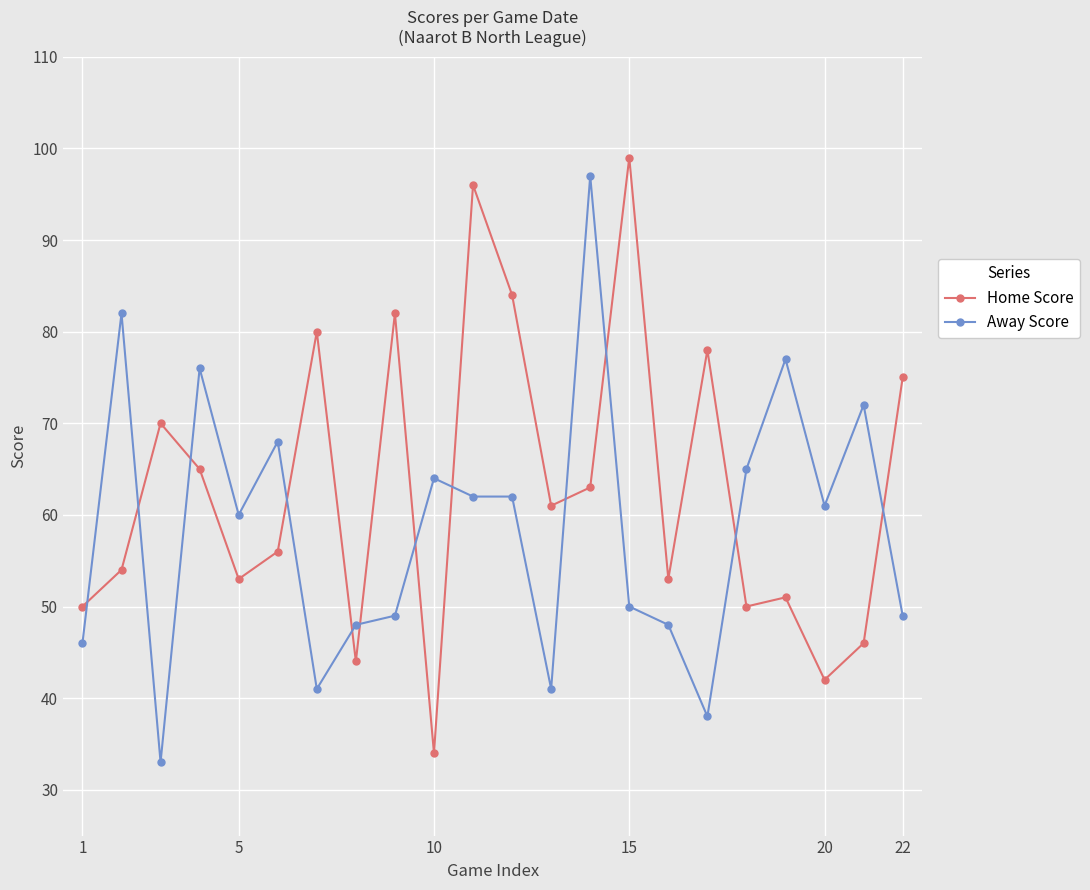

Which series ends up on top after the final intersection of Home Score and Away Score?

Home Score